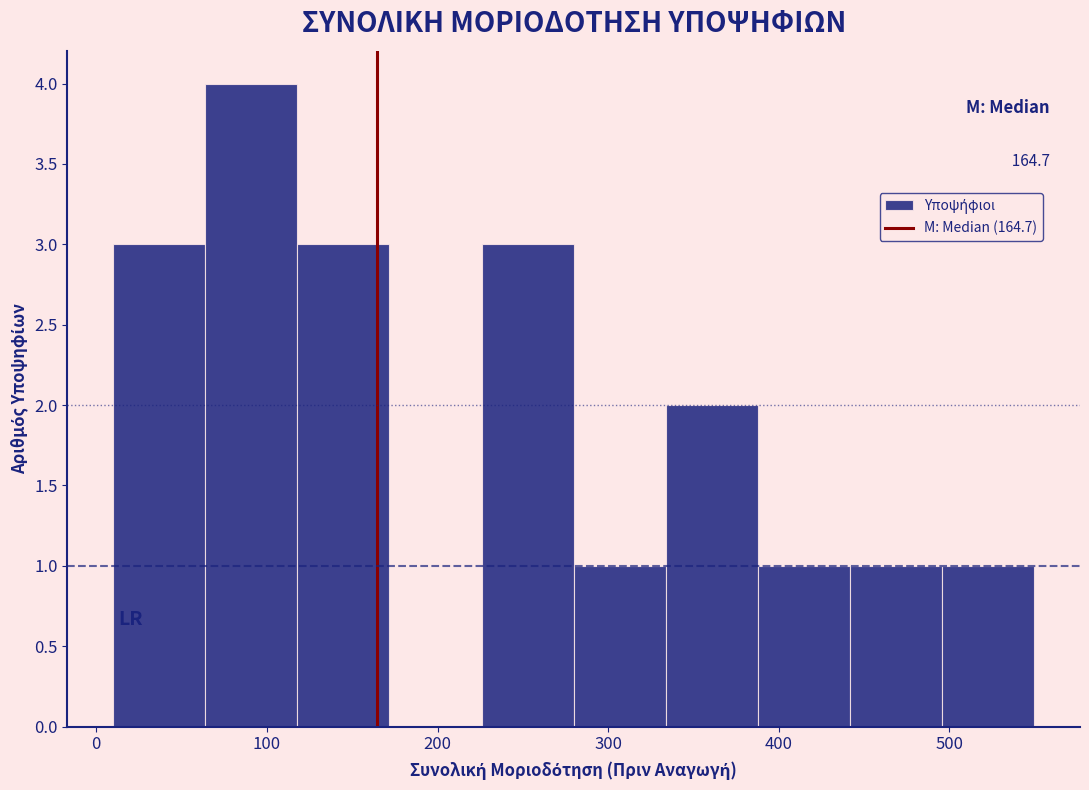

Which range on the x-axis has the tallest bar?

60 to 120